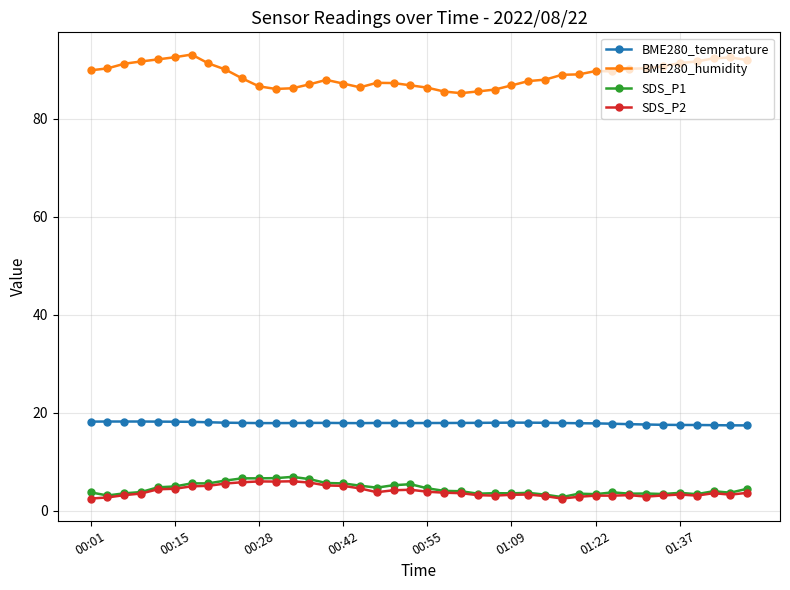

What is the minimum value shown in the chart?

2.5